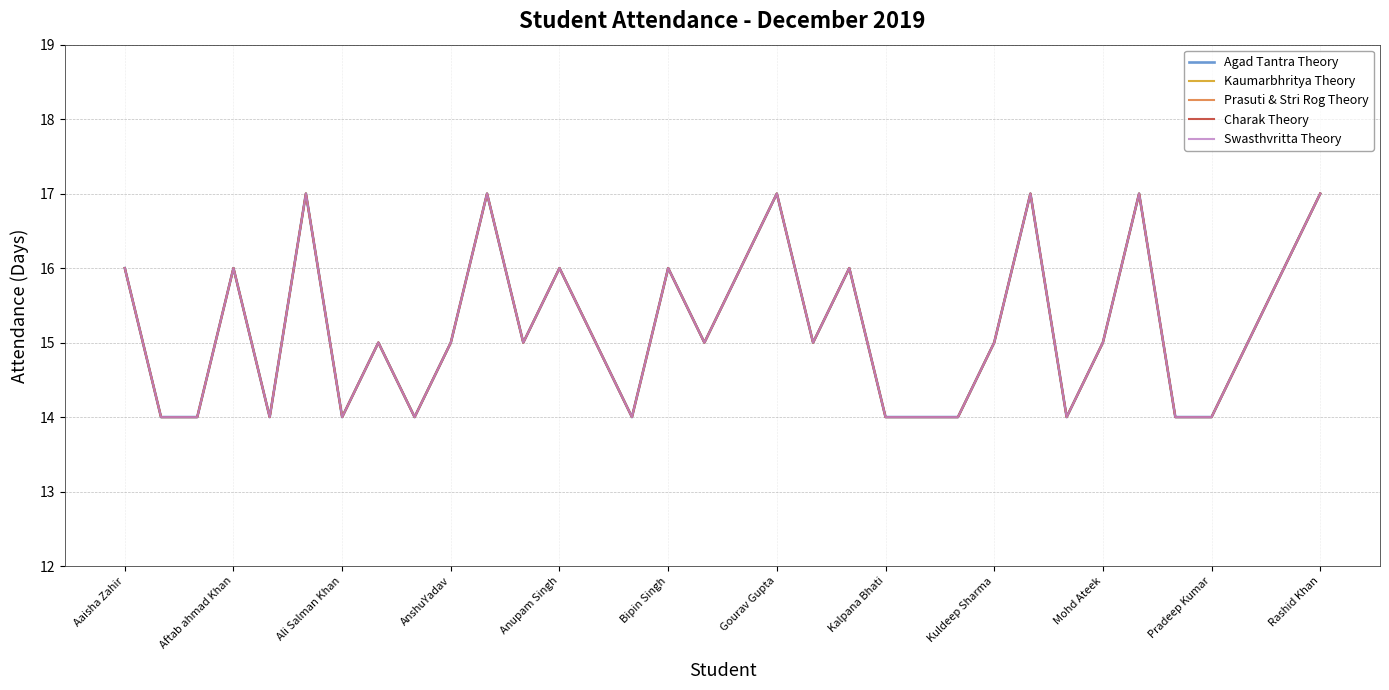

Is this an area chart (filled region under the line)?

No